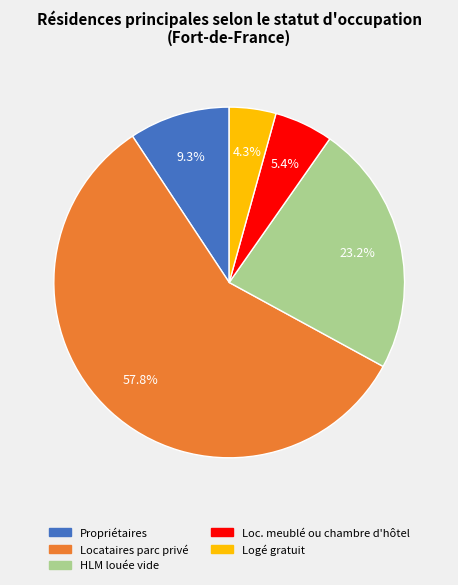

The Logé gratuit slice represents 4% of the pie. True or false?

True